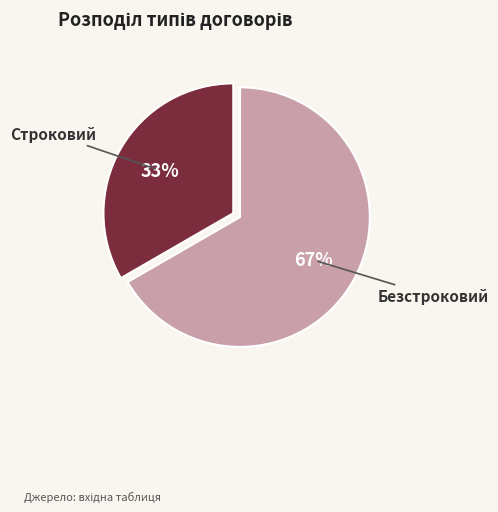

Which slice is the smallest?

Строковий